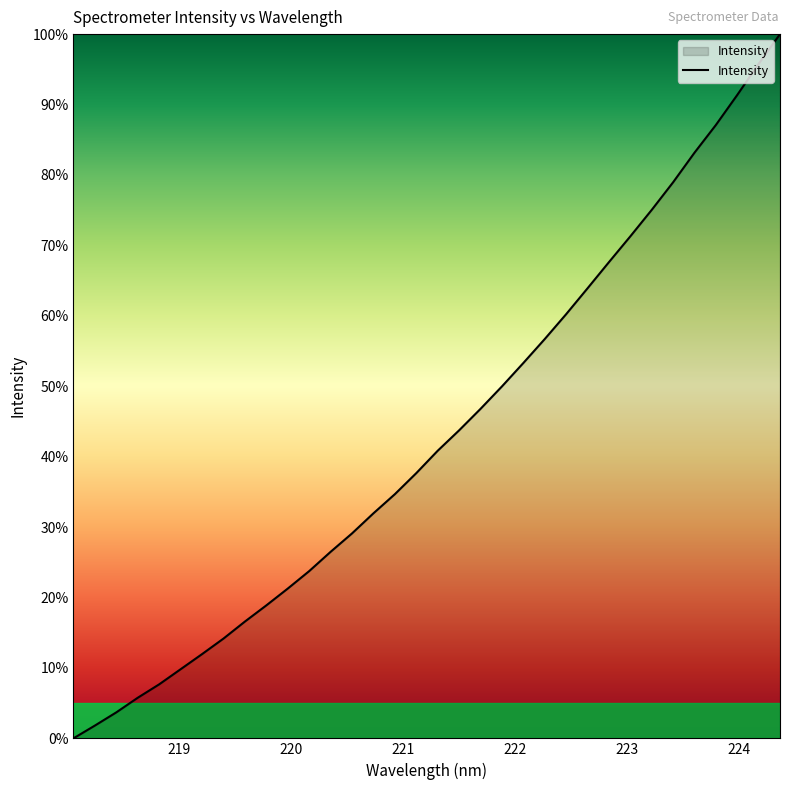

What is the maximum value shown in the chart?

100.0